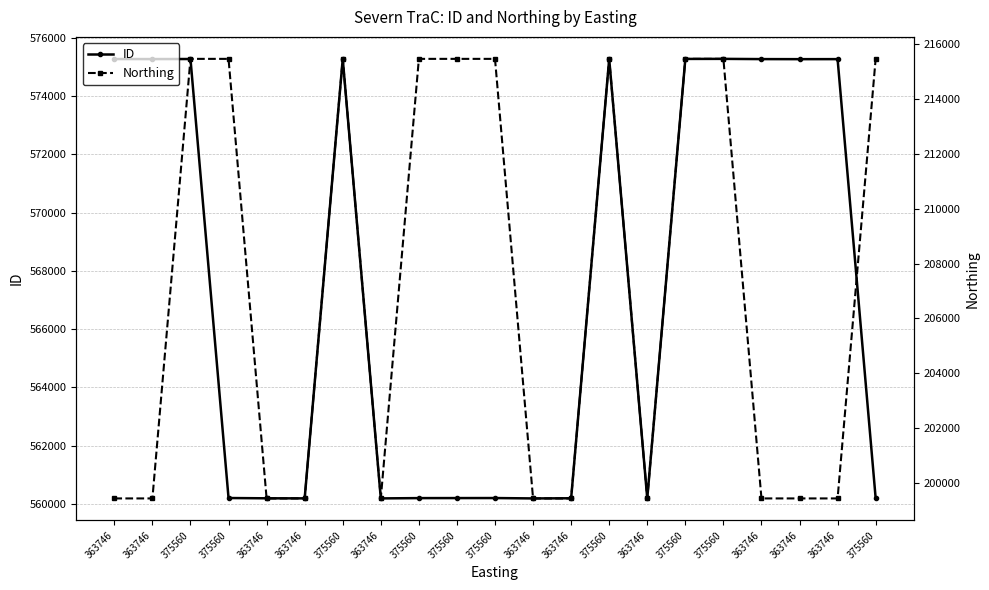

Which series has the largest total across all categories?

ID